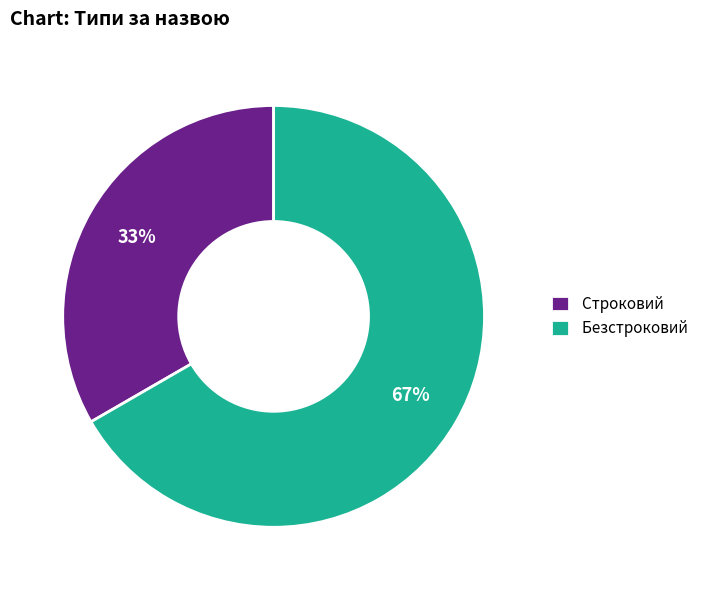

What is the majority slice?

Безстроковий